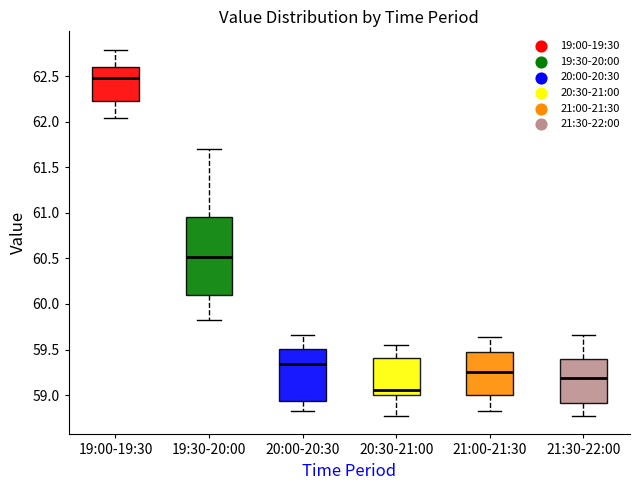

Reading left to right, read every box against the y-axis: the position of its median line, the range the box covers, and the ends of its whiskers. The values are not printed on the chart, so give them approximately, as read against the axis.

19:00-19:30: median 62.50, box 62.25 to 62.60, whiskers 62.05 to 62.80
19:30-20:00: median 60.50, box 60.10 to 60.95, whiskers 59.80 to 61.70
20:00-20:30: median 59.35, box 58.95 to 59.50, whiskers 58.85 to 59.65
20:30-21:00: median 59.05, box 59.00 to 59.40, whiskers 58.75 to 59.55
21:00-21:30: median 59.25, box 59.00 to 59.45, whiskers 58.85 to 59.65
21:30-22:00: median 59.20, box 58.90 to 59.40, whiskers 58.75 to 59.65